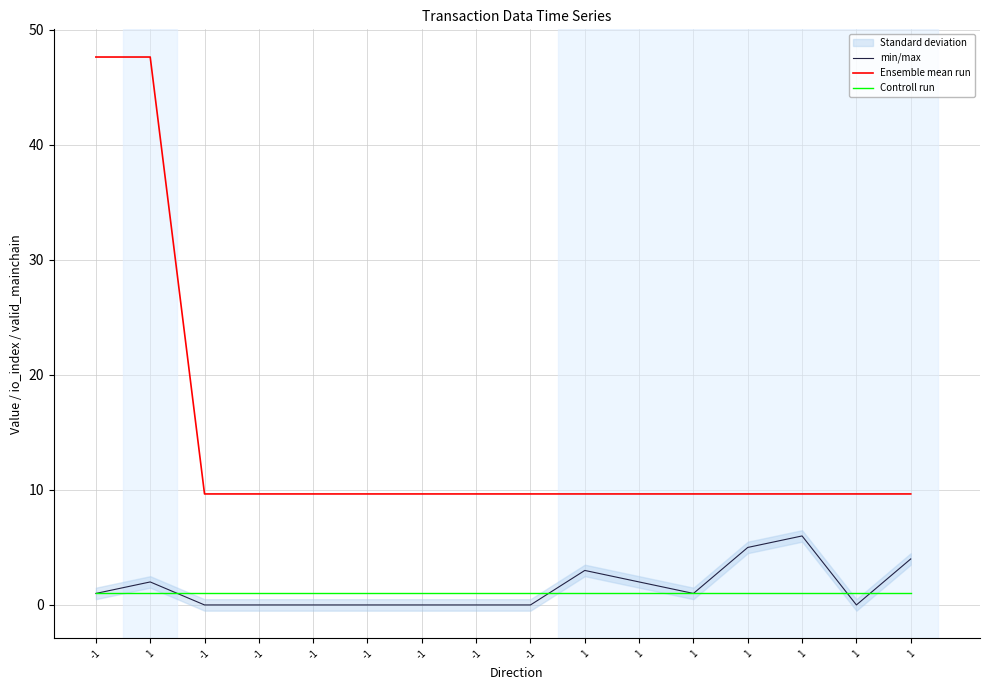

Where is Ensemble mean run nearest to the value 28?

-1